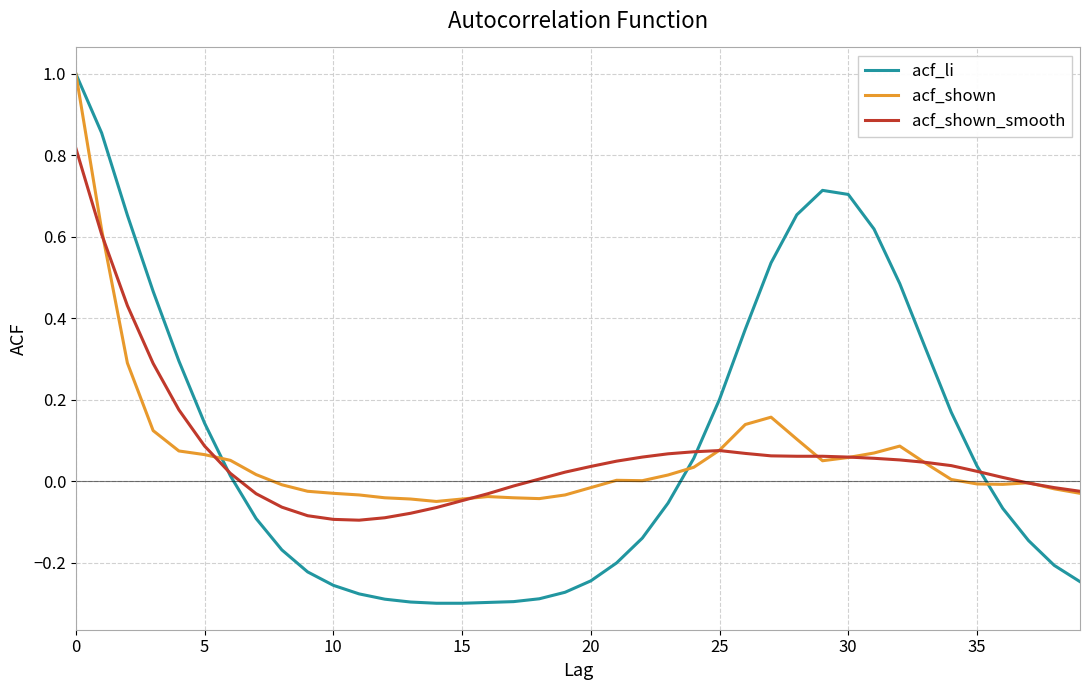

What is the greatest value displayed?

1.0